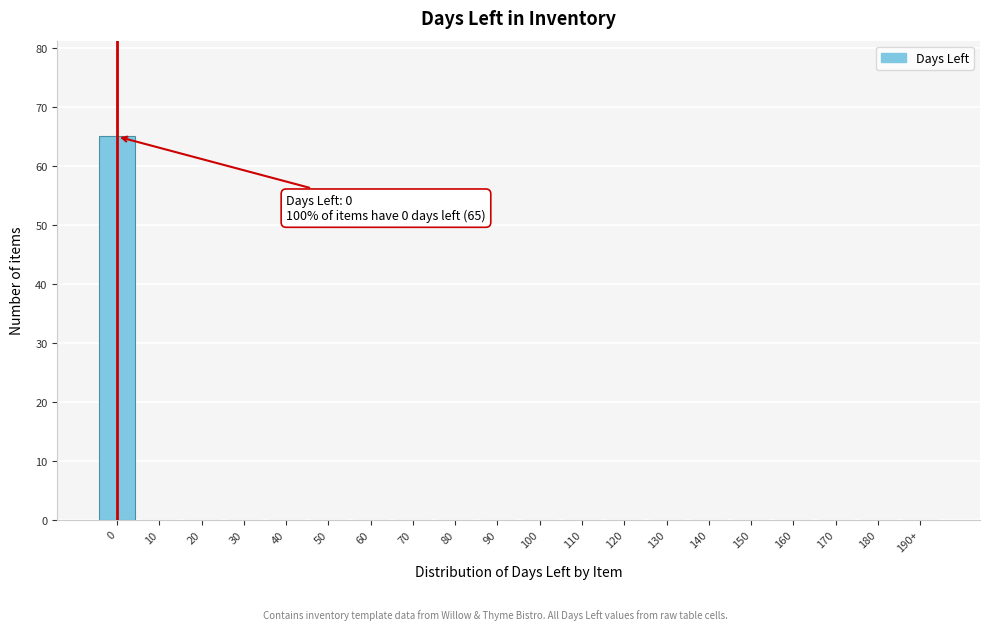

Reading left to right, list all the values displayed in this chart.

0=65	10=0	20=0	30=0	40=0	50=0	60=0	70=0	80=0	90=0	100=0	110=0	120=0	130=0	140=0	150=0	160=0	170=0	180=0	190+=0